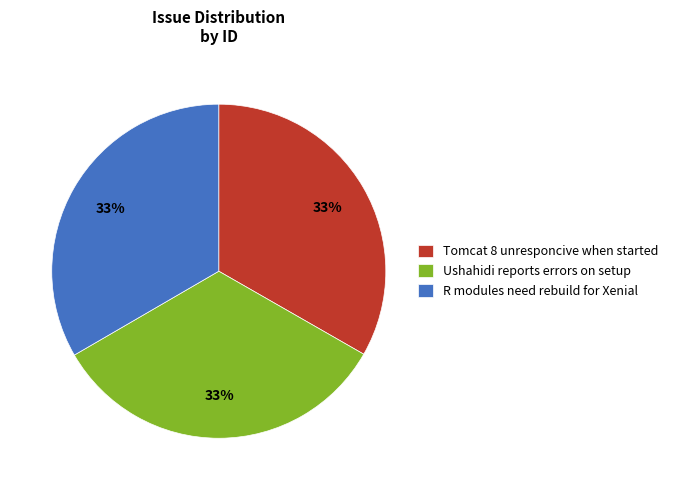

To the nearest percent, what percentage of the pie is R modules need rebuild for Xenial?

33%